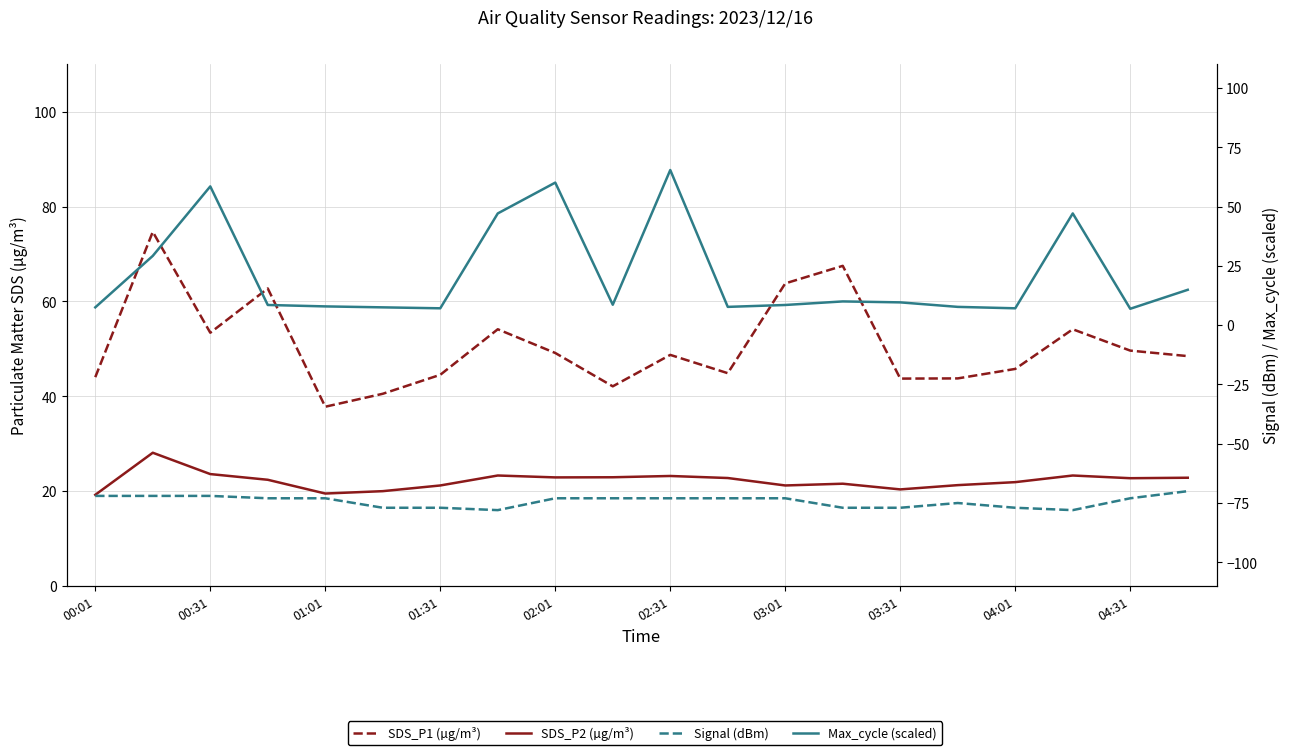

Reading right to left, what are all the values shown in this chart?

SDS_P1 (µg/m³): 48.5	49.6	54.1	45.8	43.8	43.7	67.5	63.8	44.9	48.7	42.1	49.1	54.1	44.5	40.5	37.8	62.7	53.4	74.7	44.0
SDS_P2 (µg/m³): 22.8	22.7	23.3	21.9	21.3	20.4	21.6	21.2	22.8	23.2	22.9	22.9	23.3	21.2	20.0	19.5	22.4	23.6	28.1	19.2
Signal (dBm): -70.0	-73.0	-78.0	-77.0	-75.0	-77.0	-77.0	-73.0	-73.0	-73.0	-73.0	-73.0	-78.0	-77.0	-77.0	-73.0	-73.0	-72.0	-72.0	-72.0
Max_cycle (scaled): 14.9	6.9	47.1	7.1	7.7	9.6	10.0	8.5	7.7	65.4	8.6	60.1	47.1	7.1	7.5	7.9	8.5	58.5	29.2	7.5